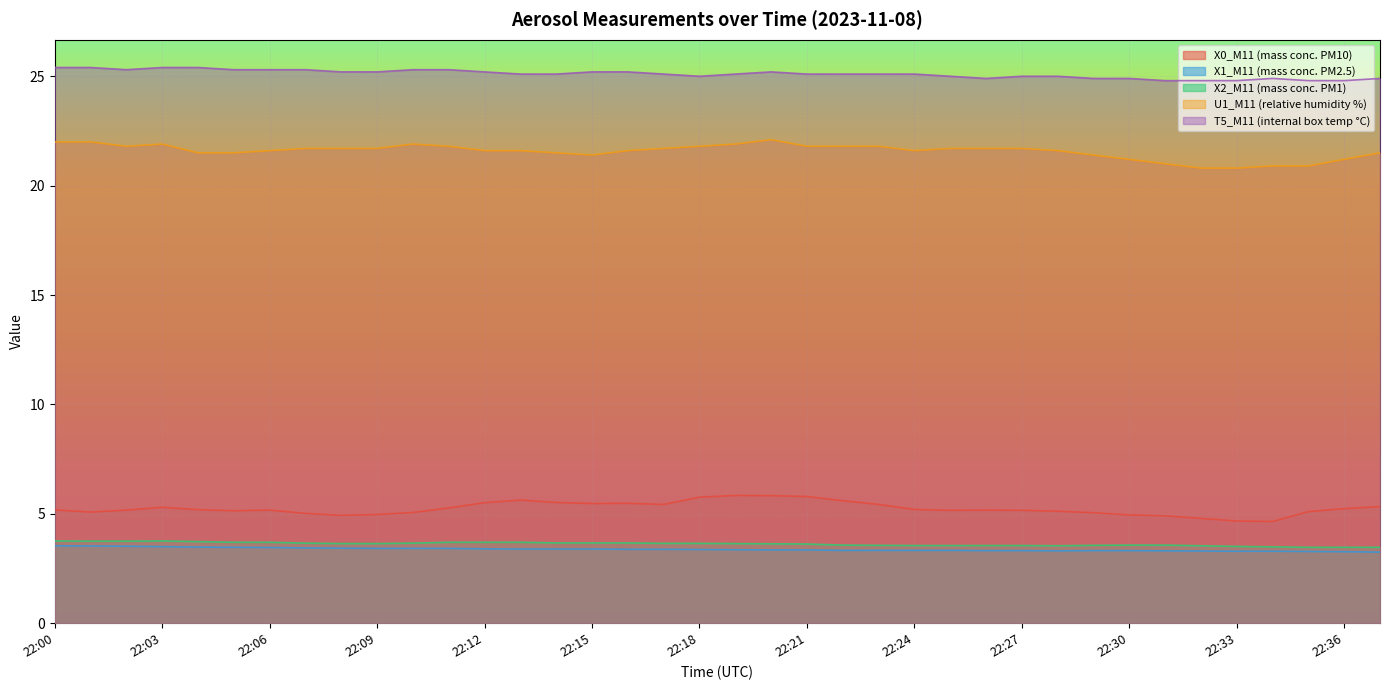

What is the difference between the highest and lowest values at 22:12?

21.8